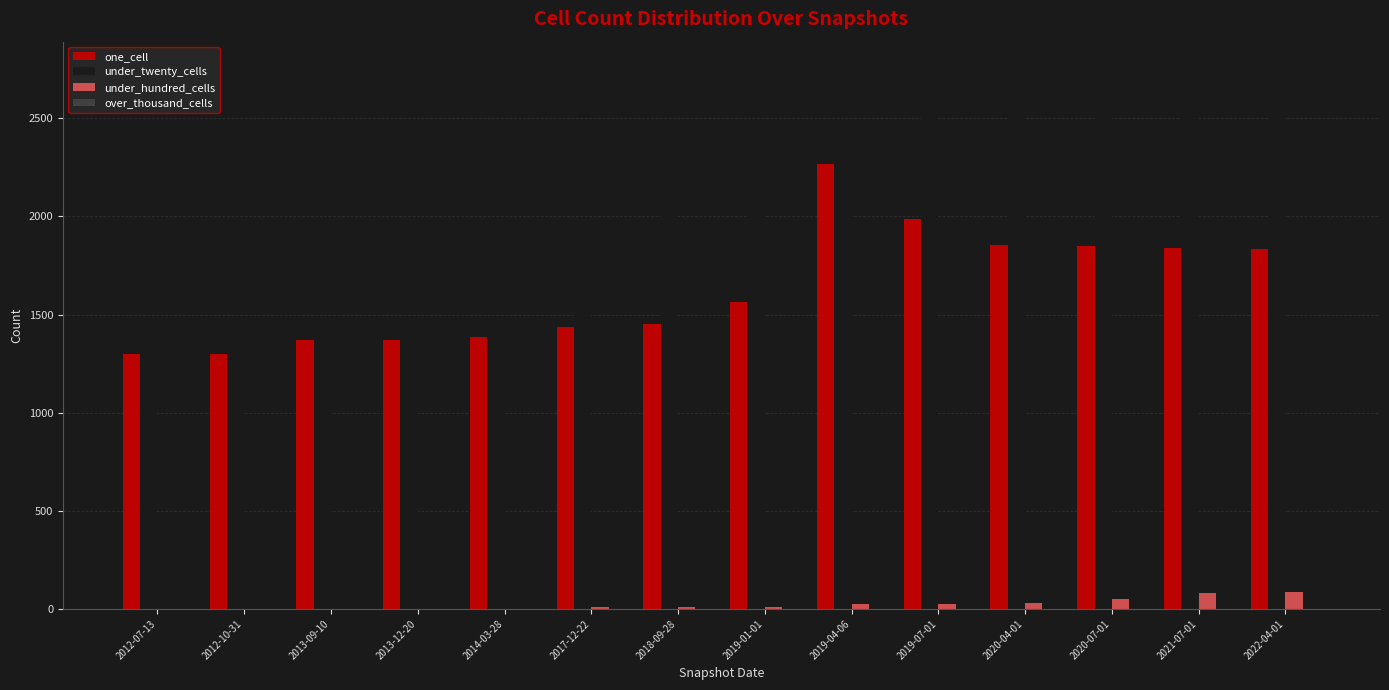

Which series changed the most between 2014-03-28 and 2019-07-01?

under_twenty_cells